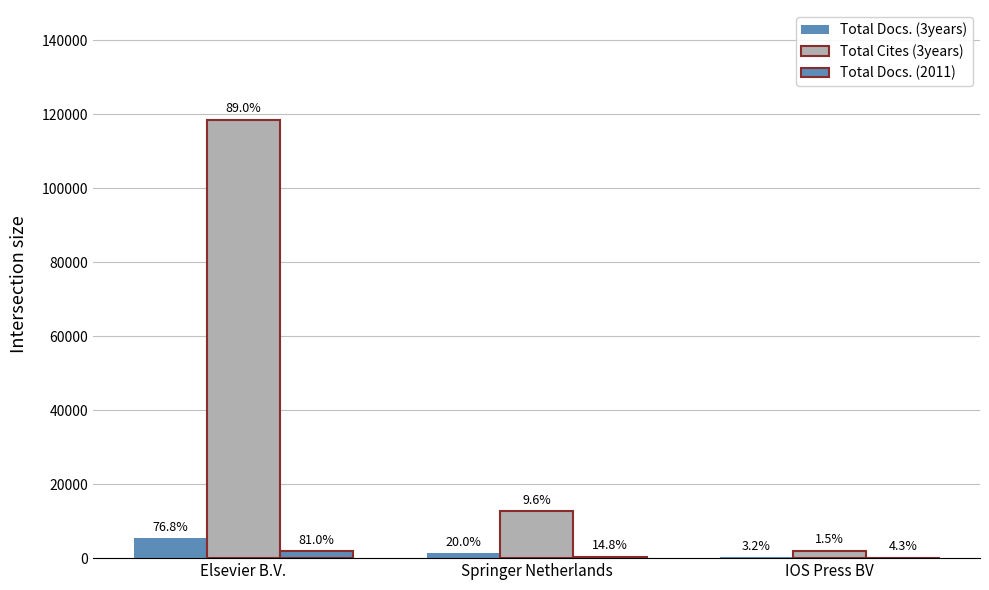

What is the minimum value for Total Docs. (2011)?

98